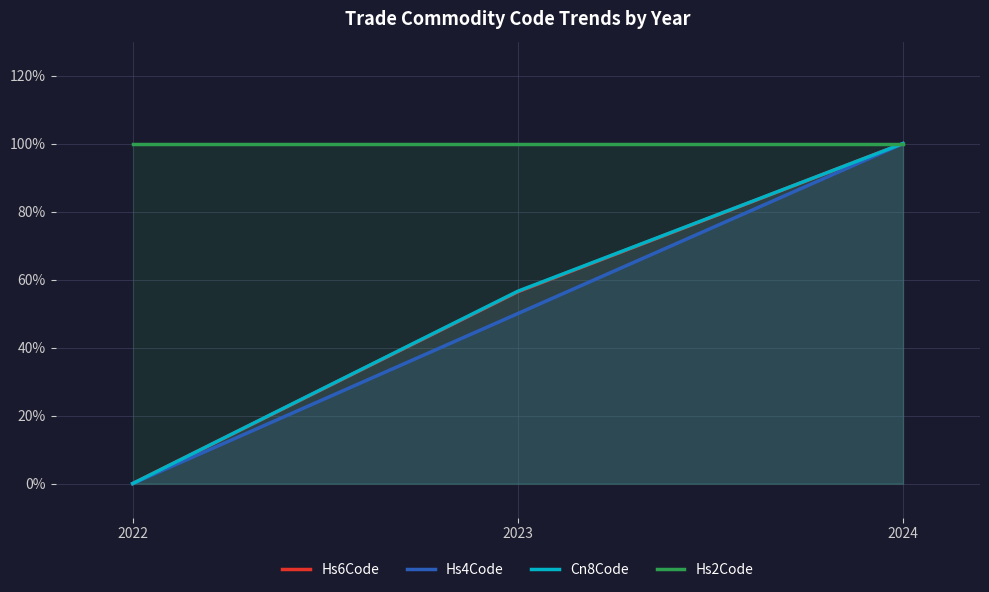

What are all the series names shown in the legend?

Hs6Code, Hs4Code, Cn8Code, Hs2Code